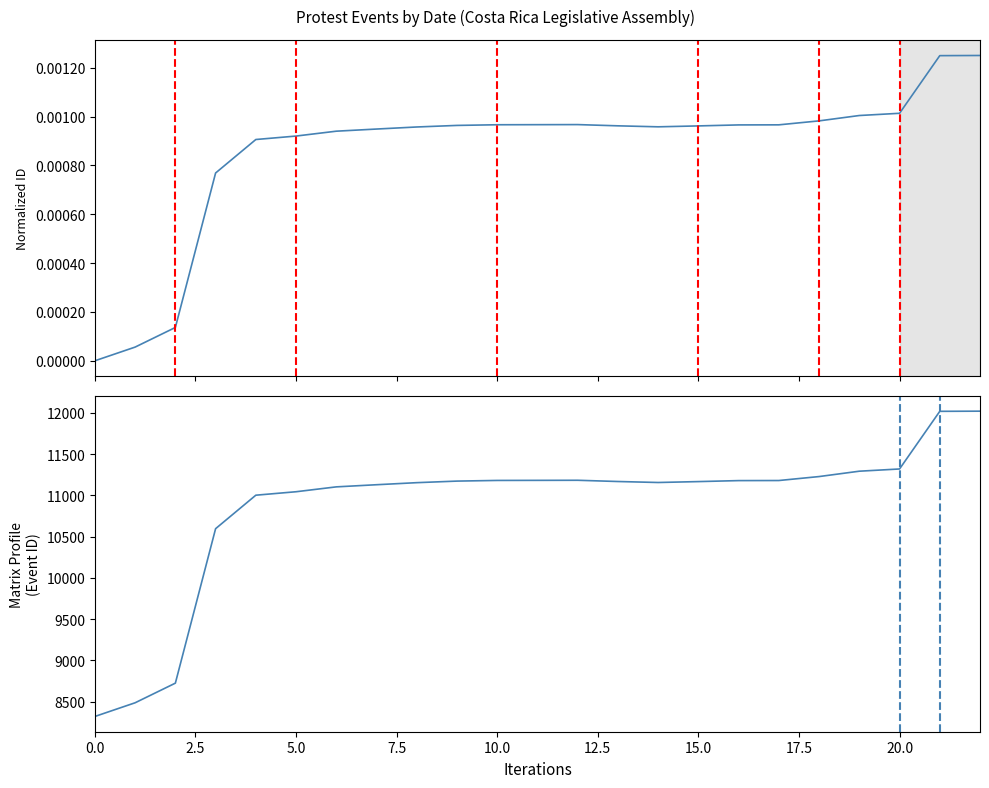

What is the highest value of the Protest Events (ID) series?

12021.0